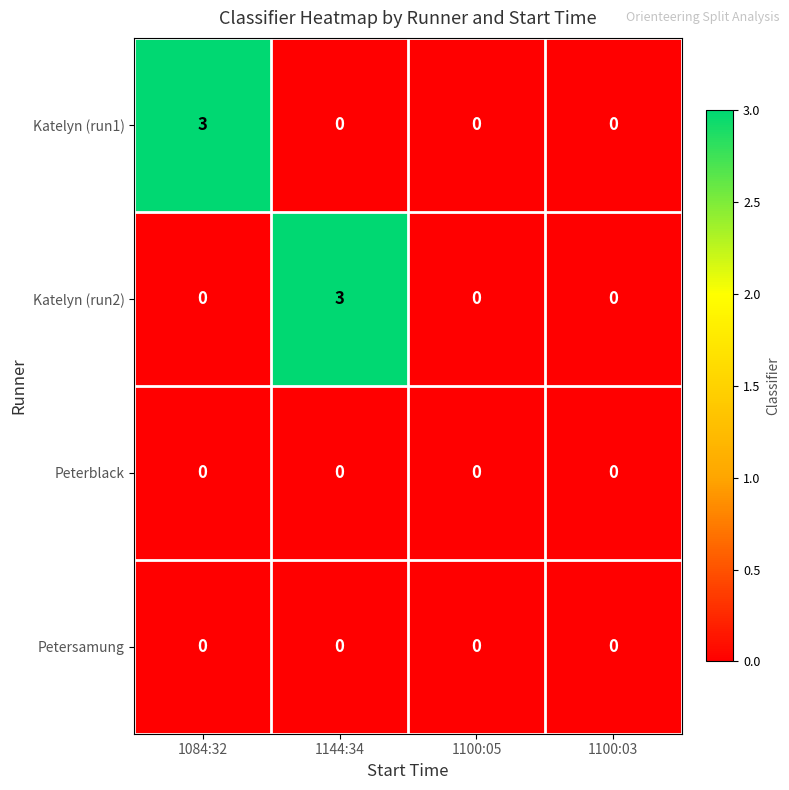

The value of Peterblack at 1084:32 is 0. True or false?

True